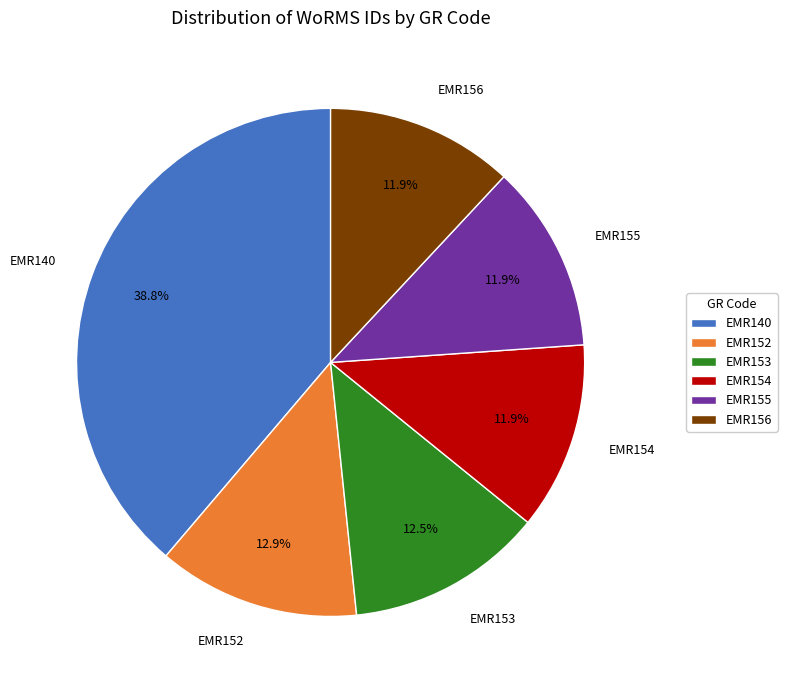

Is it true that EMR156 is 26% of the pie?

False